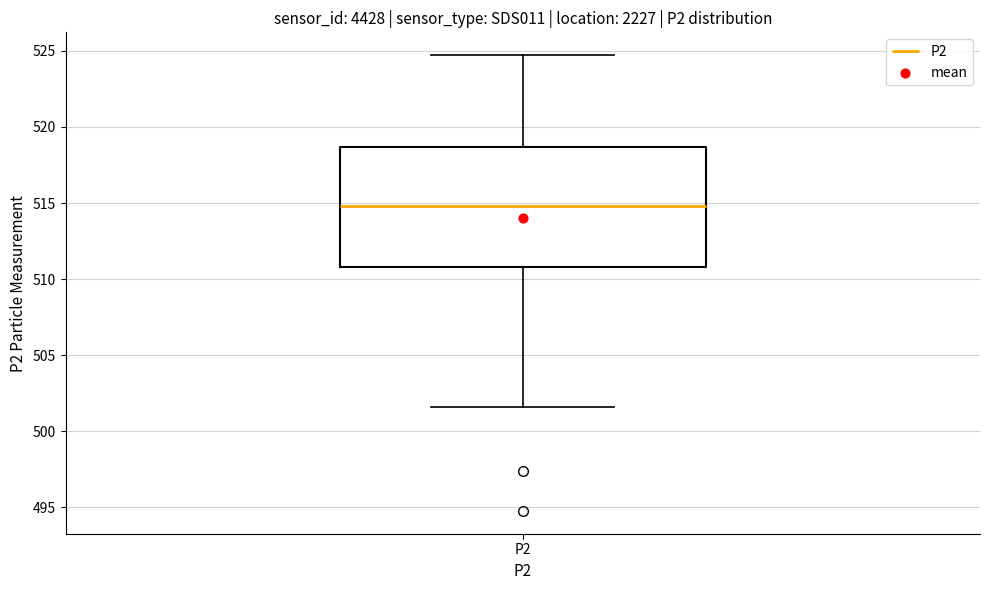

Where does the median line of the box for P2 sit on the y-axis? The values are not printed on the chart, so give them approximately, as read against the axis.

515.0